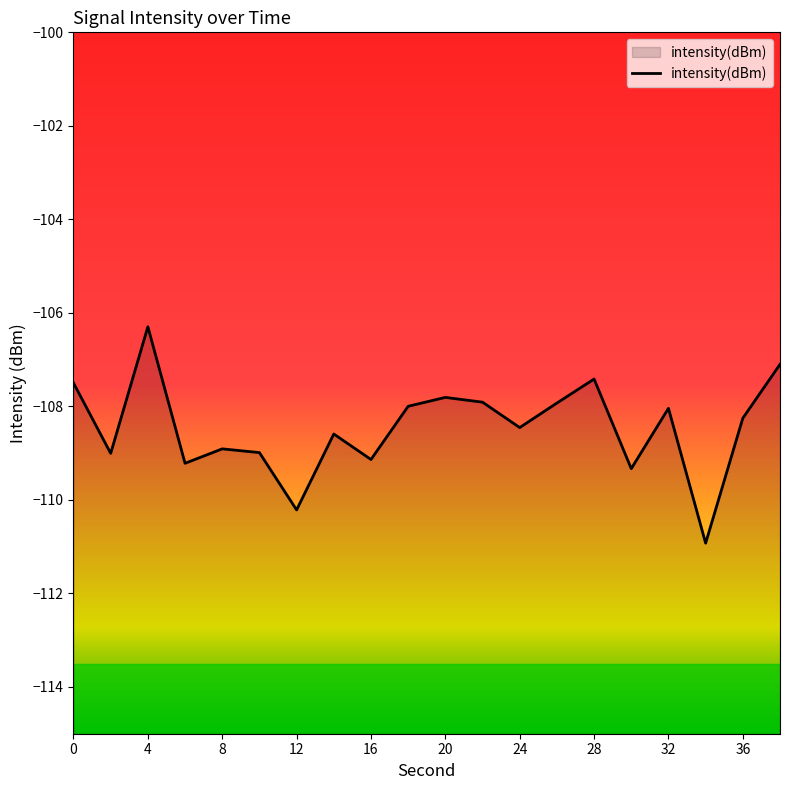

Reading left to right, list all the values displayed in this chart.

-107.5	-109.0	-106.3	-109.2	-108.9	-109.0	-110.2	-108.6	-109.1	-108.0	-107.8	-107.9	-108.5	-107.9	-107.4	-109.3	-108.0	-110.9	-108.3	-107.1